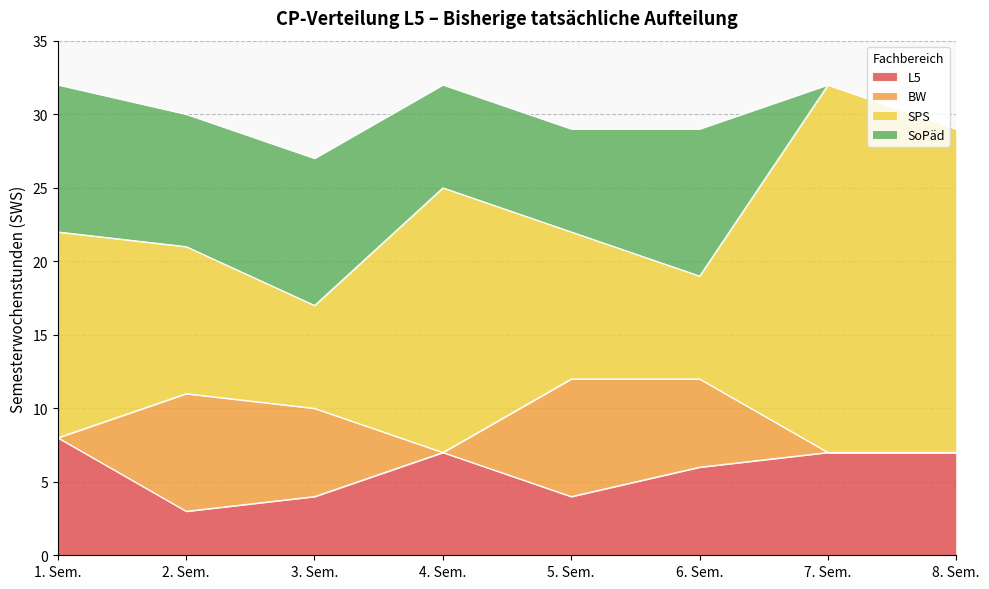

What is the difference between the maximum and minimum values in the BW series?

8